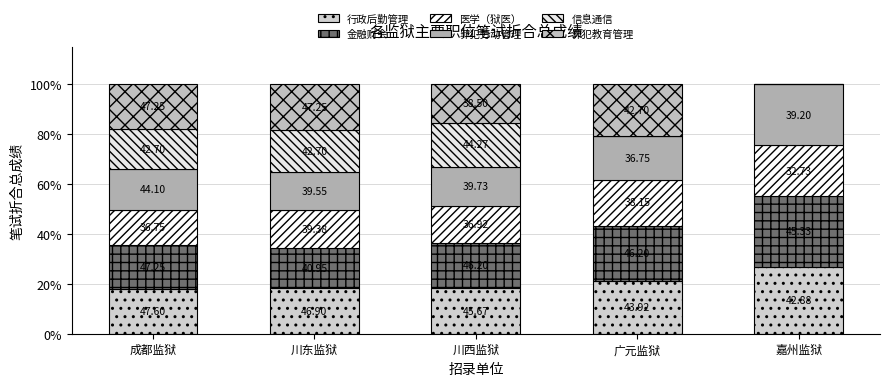

Where is 金融财会 nearest to the value 22?

广元监狱